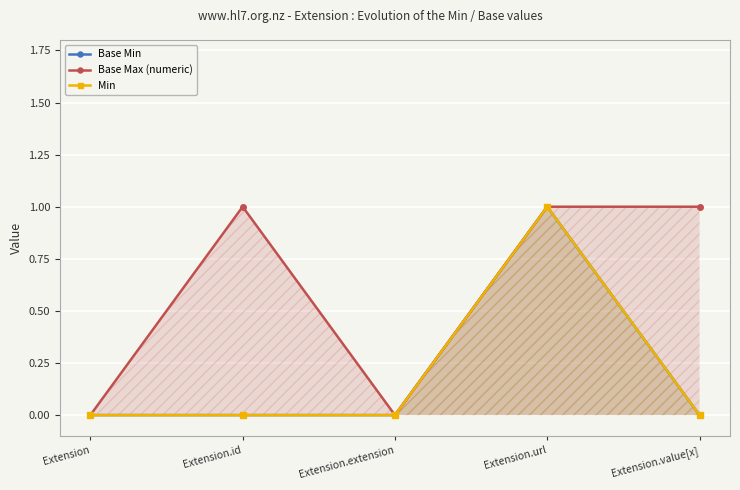

Where is the first local maximum for Min?

Extension.url